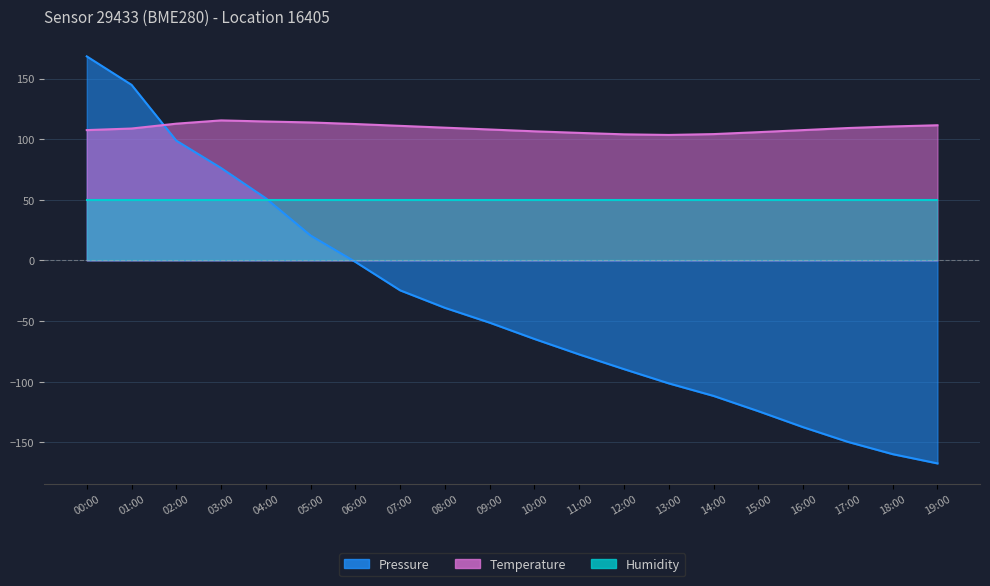

How many intersections are there between Pressure and Temperature?

1